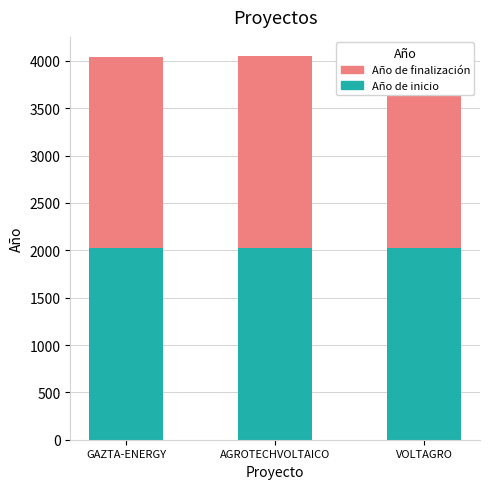

At how many categories does at least one series exceed 2024?

2